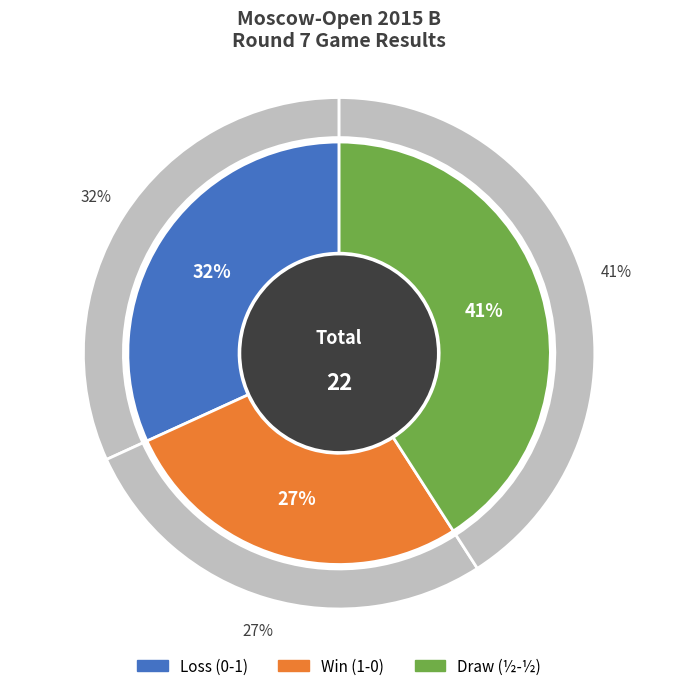

How many slices are in this pie chart?

3